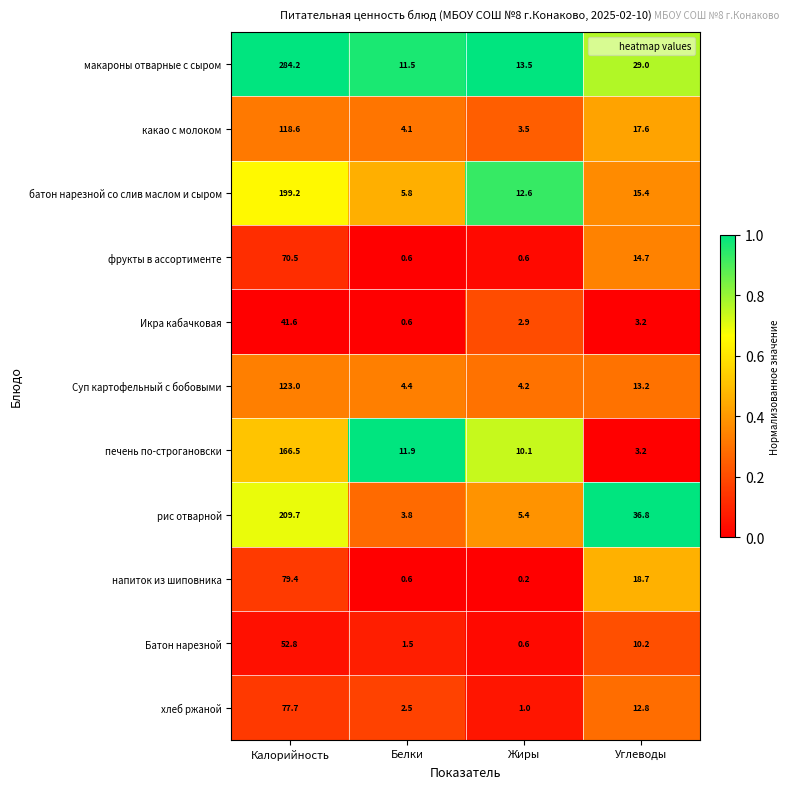

The value of макароны отварные с сыром at Белки is 16.7. True or false?

False